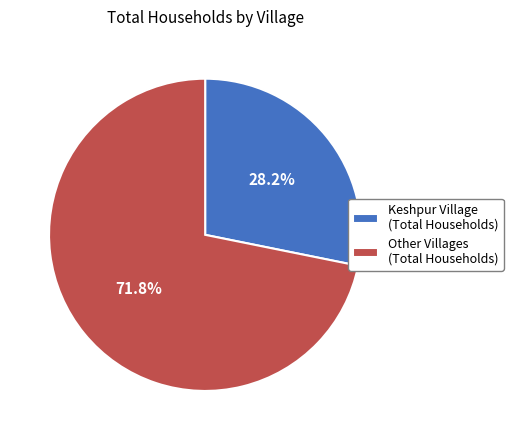

What is the largest slice in the pie chart?

Other Villages (Total Households)